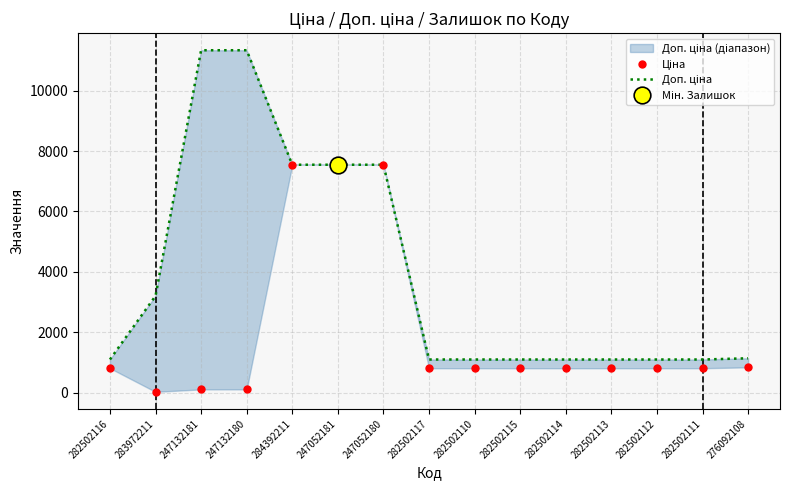

Reading left to right, transcribe all the data shown in this chart.

Ціна: 282502116=813.0	283972211=32.0	247132181=113.3	247132180=113.3	284392211=7545.9	247052181=7545.9	247052180=7545.9	282502117=813.0	282502110=813.0	282502115=813.0	282502114=813.0	282502113=813.0	282502112=813.0	282502111=813.0	276092108=842.8
Доп. ціна: 282502116=1101.8	283972211=3205.0	247132181=11334.0	247132180=11334.0	284392211=7545.9	247052181=7545.9	247052180=7545.9	282502117=1101.8	282502110=1101.8	282502115=1101.8	282502114=1101.8	282502113=1101.8	282502112=1101.8	282502111=1101.8	276092108=1142.1